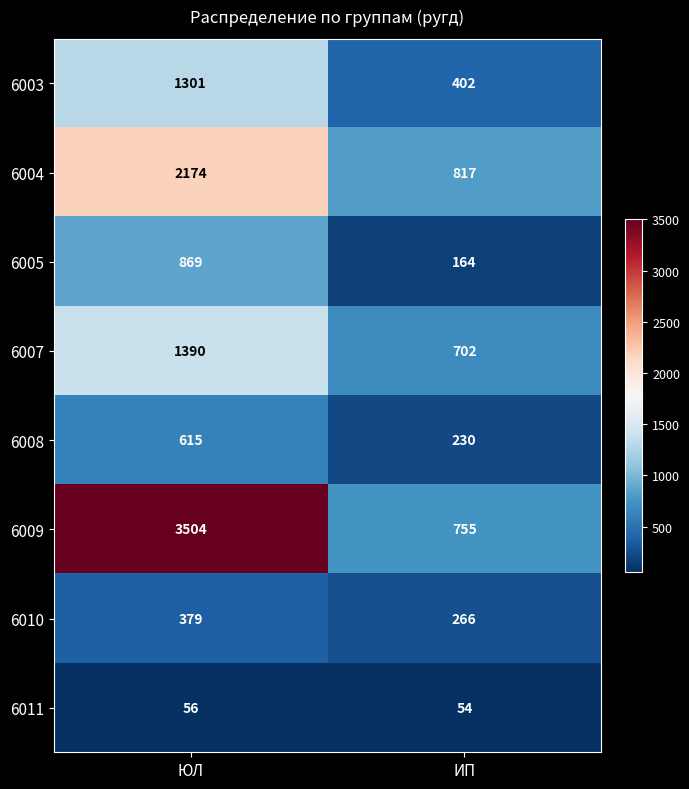

What is the greatest value displayed?

3504